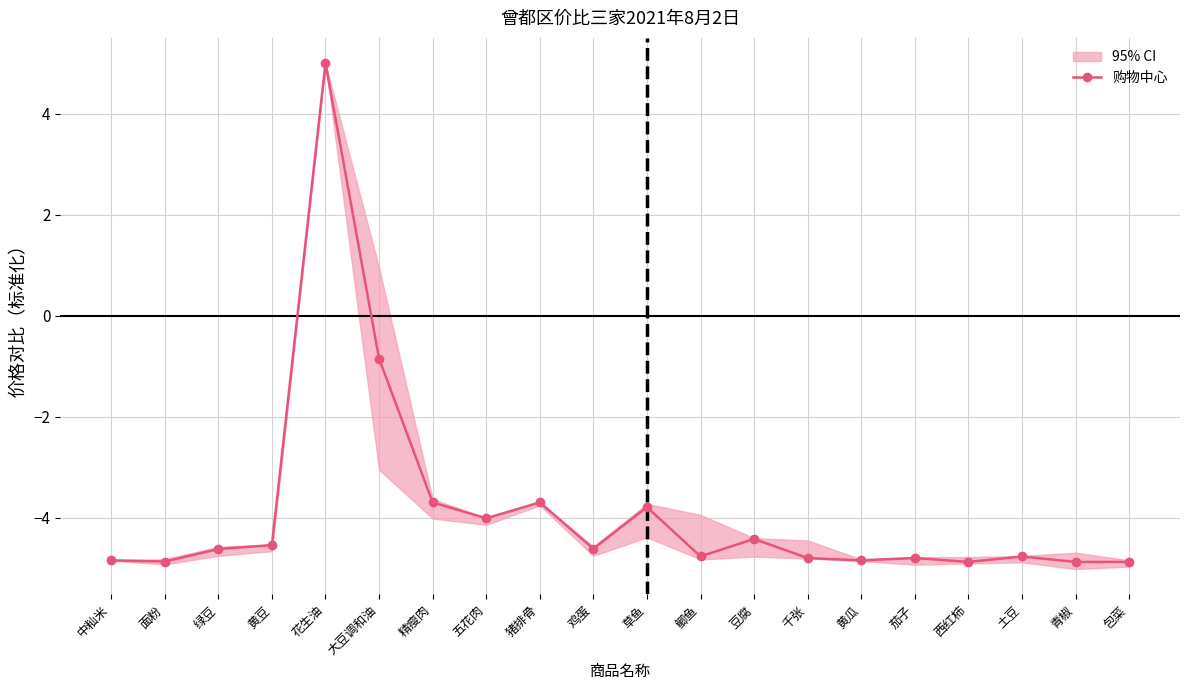

The chart shows a value of -4.0 at 五花肉. True or false?

True